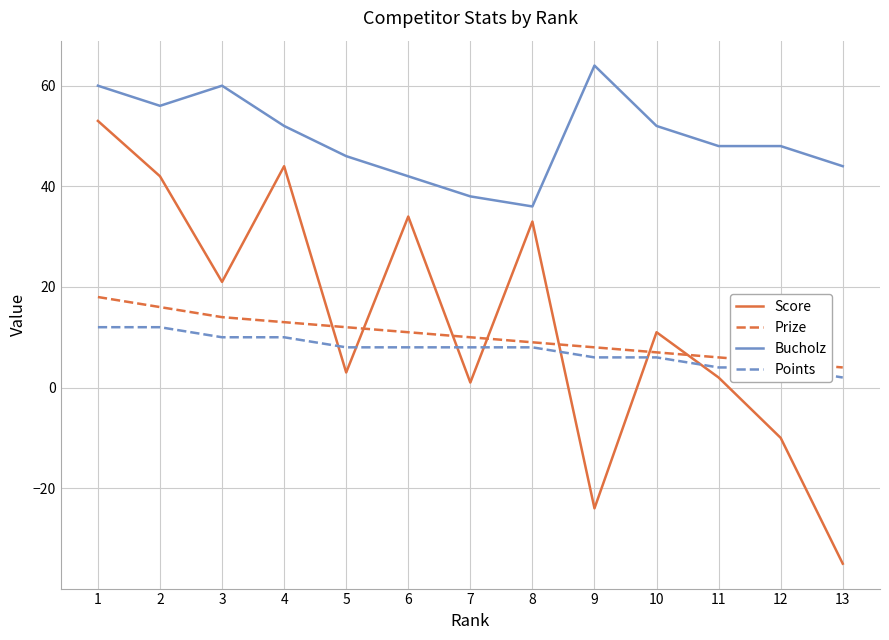

What is the greatest value displayed?

64